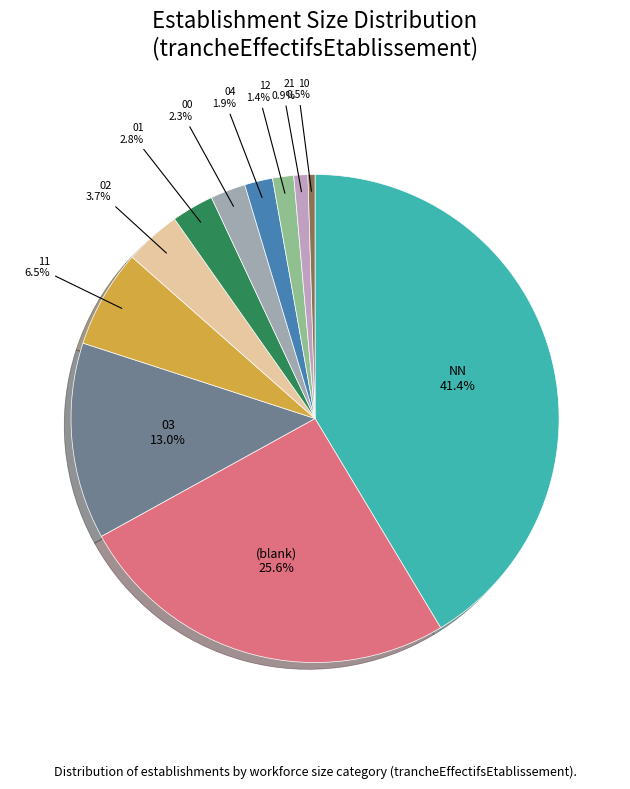

To the nearest percent, what is the difference between the NN and 01 slice percentages?

39%